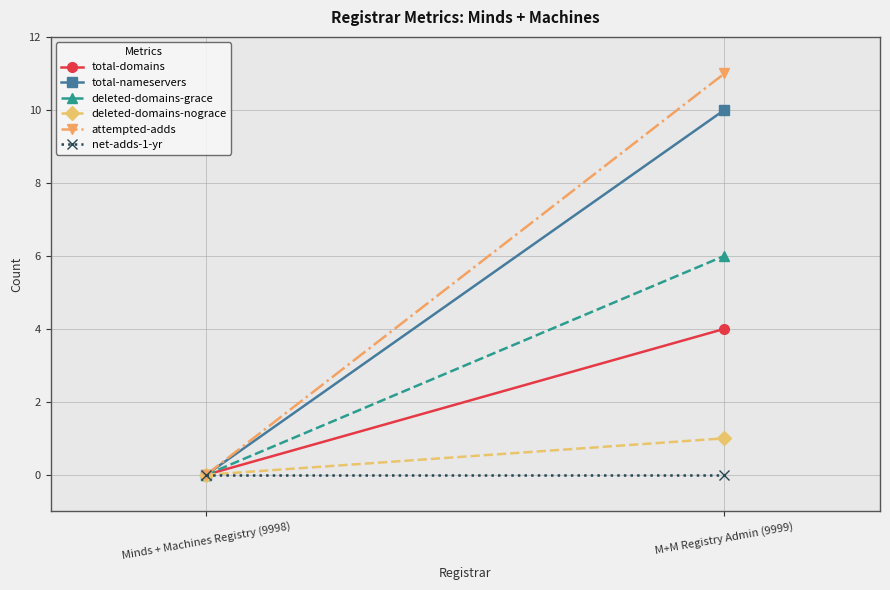

Which series has the largest range (max minus min)?

attempted-adds